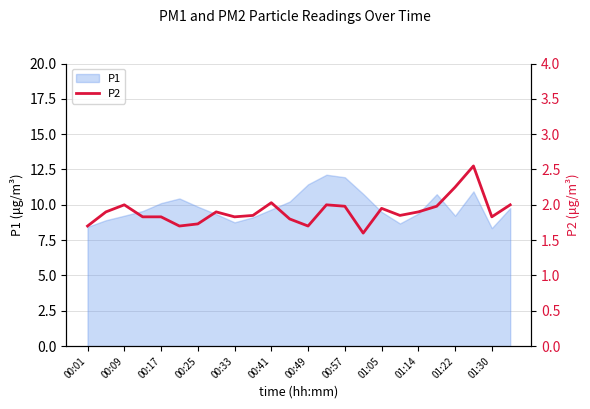

How many data points does each series have?

24